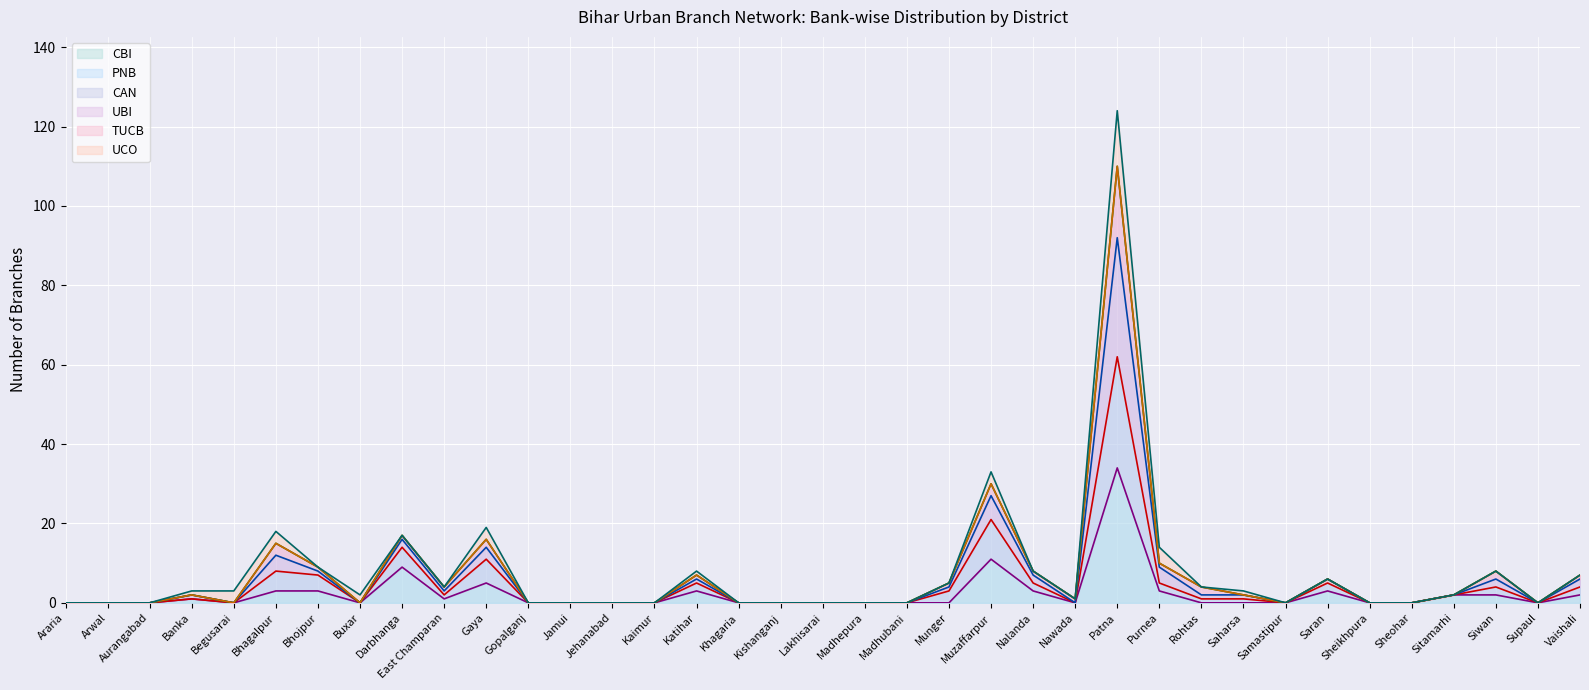

What is the difference between the second highest and minimum values in the PNB line series?

21